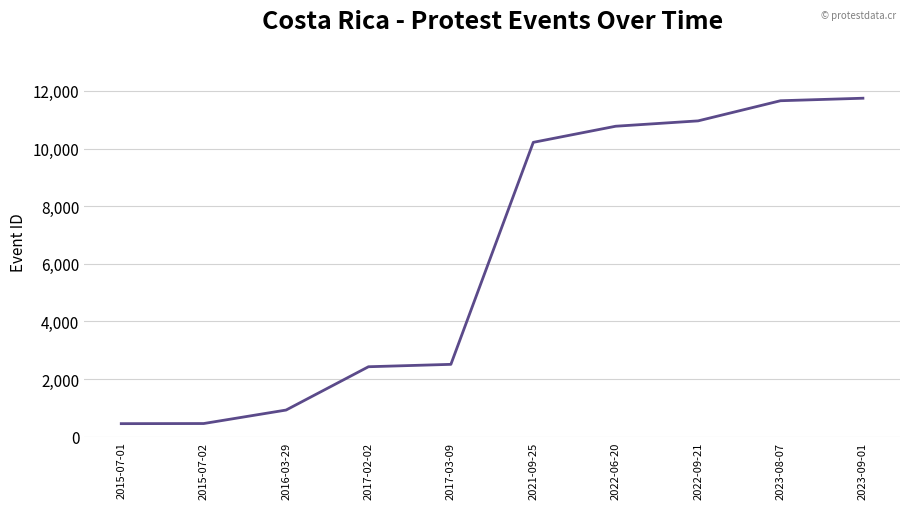

What is the difference between the values at 2017-03-09 and 2022-06-20?

8263